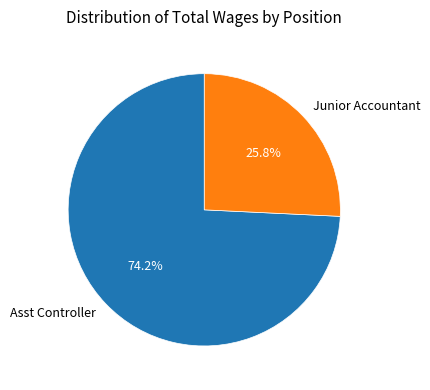

What percentage is the Asst Controller slice, to the nearest percent?

74%